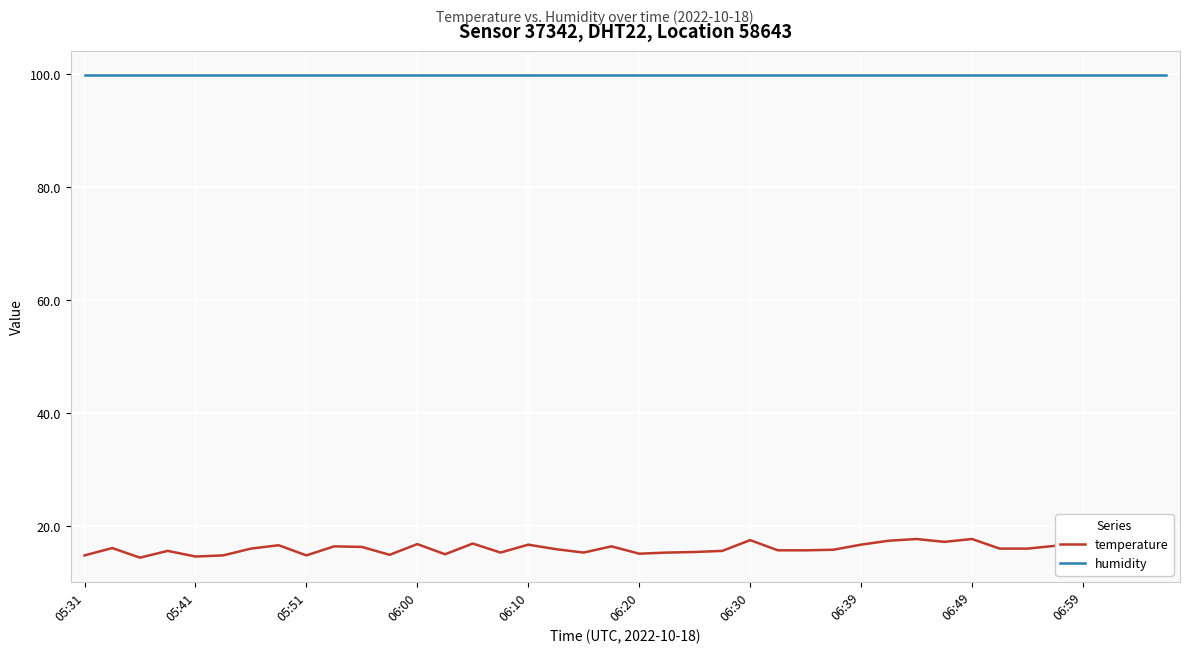

What position from the right is 31?

9